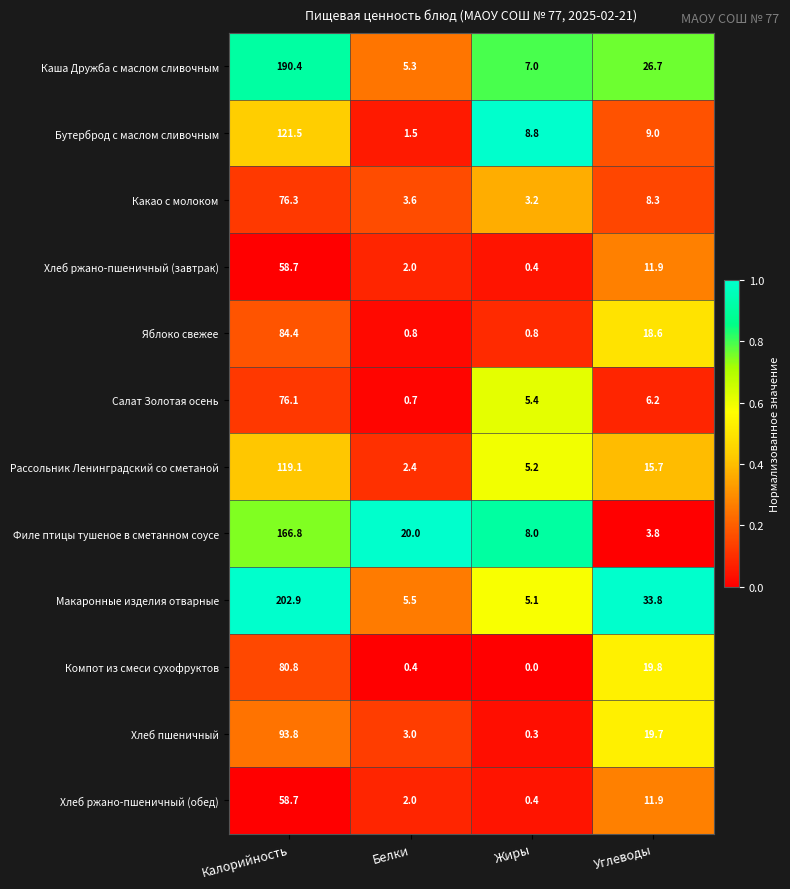

What is the total value across all series at Калорийность?

1329.5